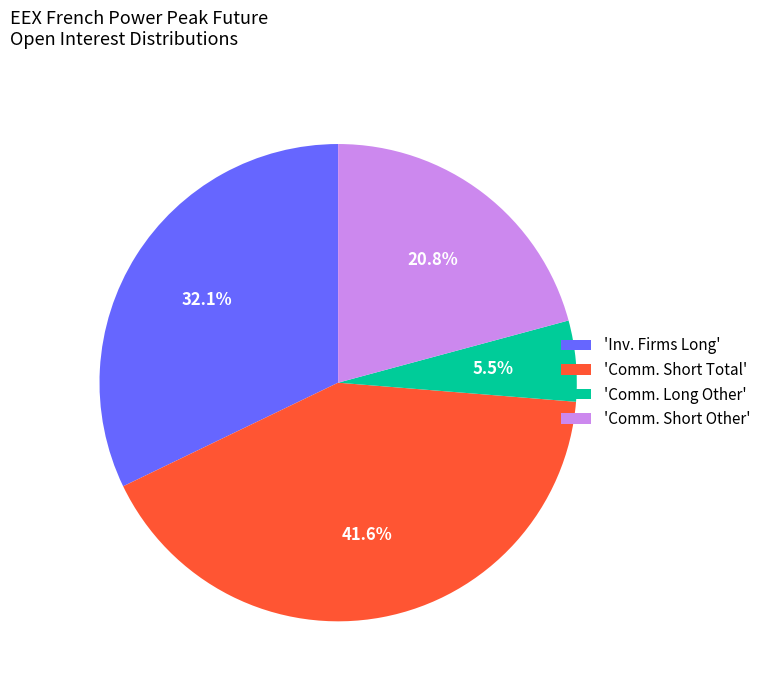

Does 'Inv. Firms Long' account for over 50% of the chart?

No